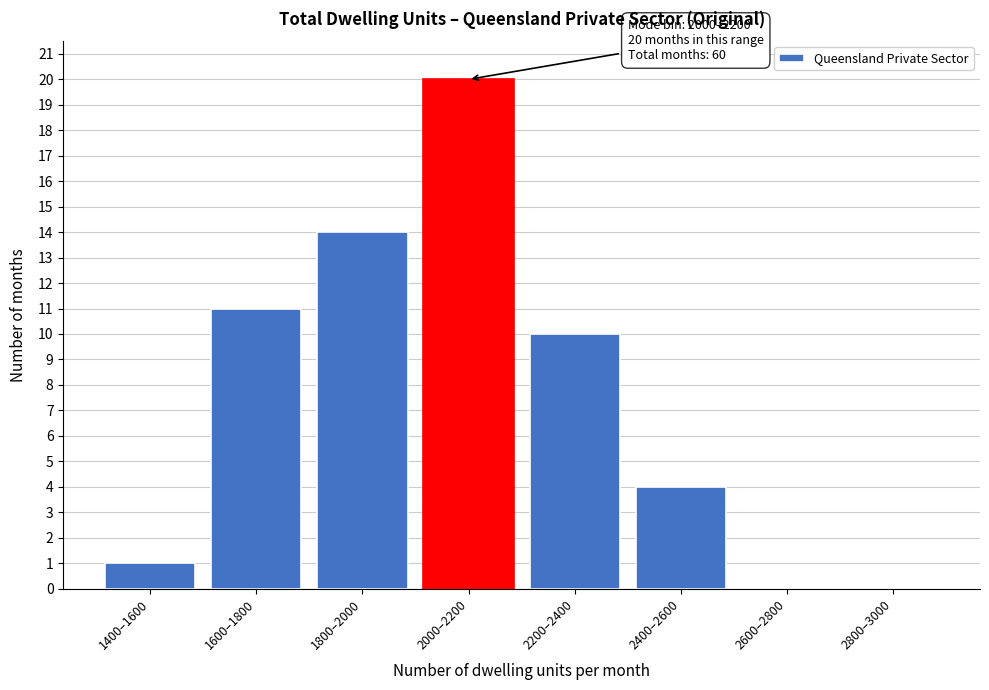

Reading left to right, extract all data points from this chart.

1400–1600=1	1600–1800=11	1800–2000=14	2000–2200=20	2200–2400=10	2400–2600=4	2600–2800=0	2800–3000=0